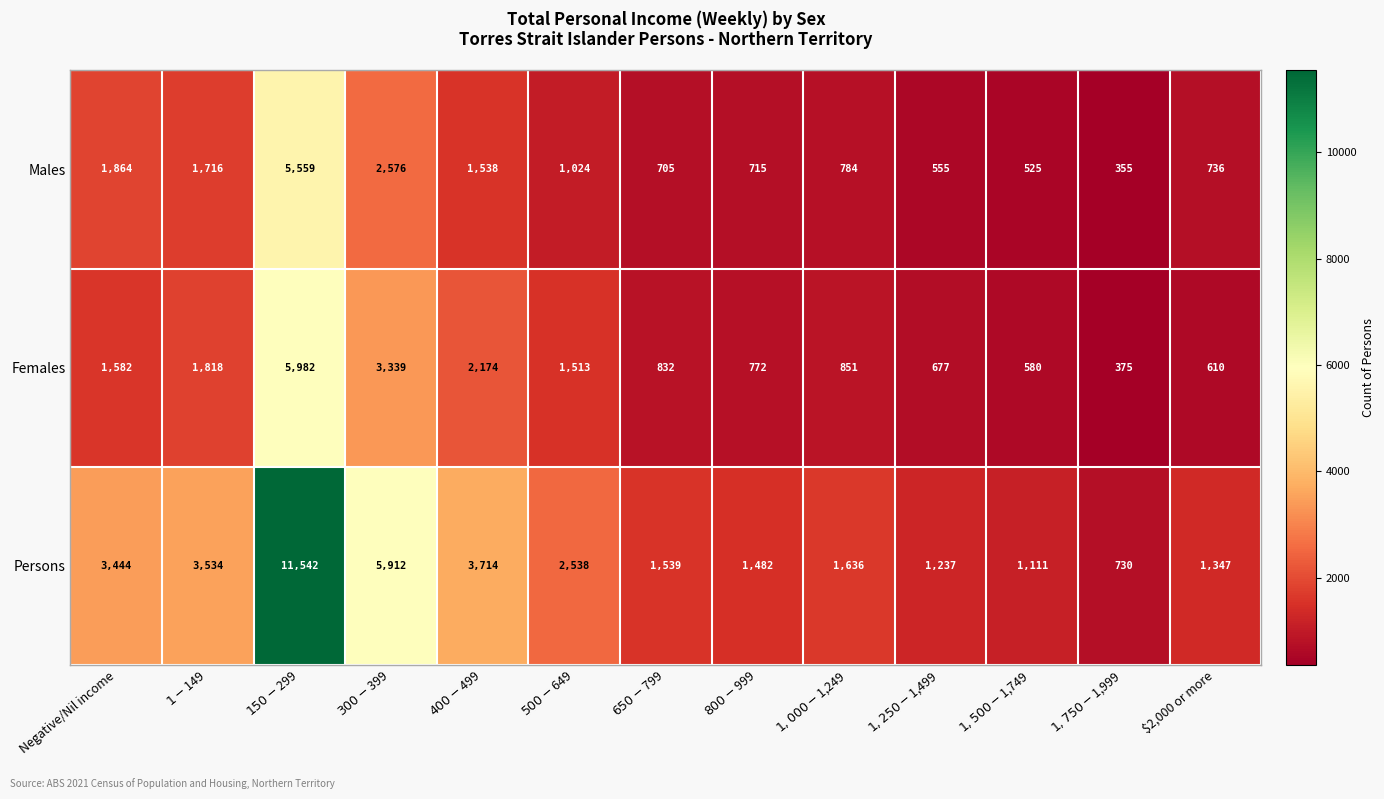

The value of Persons at Negative/Nil income is 3444. True or false?

True